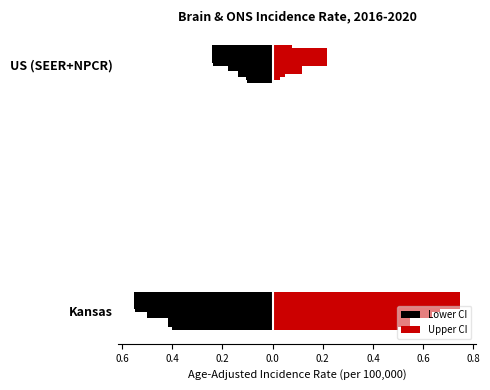

Are the bars grouped side by side (vs. stacked)?

Yes